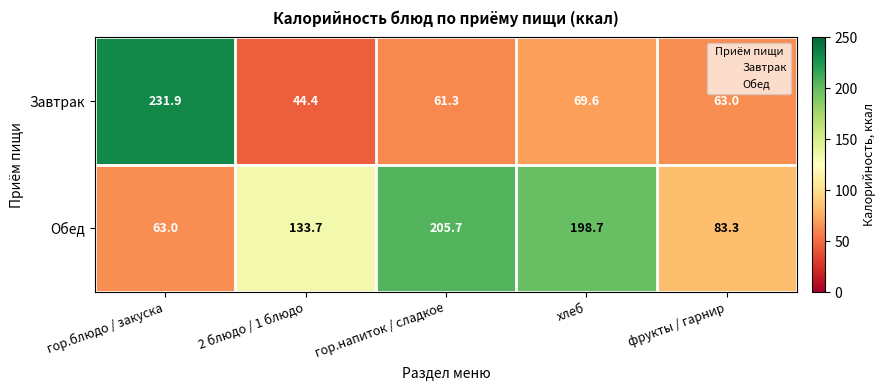

What is the sum of the Обед values at хлеб and гор.блюдо / закуска?

261.7